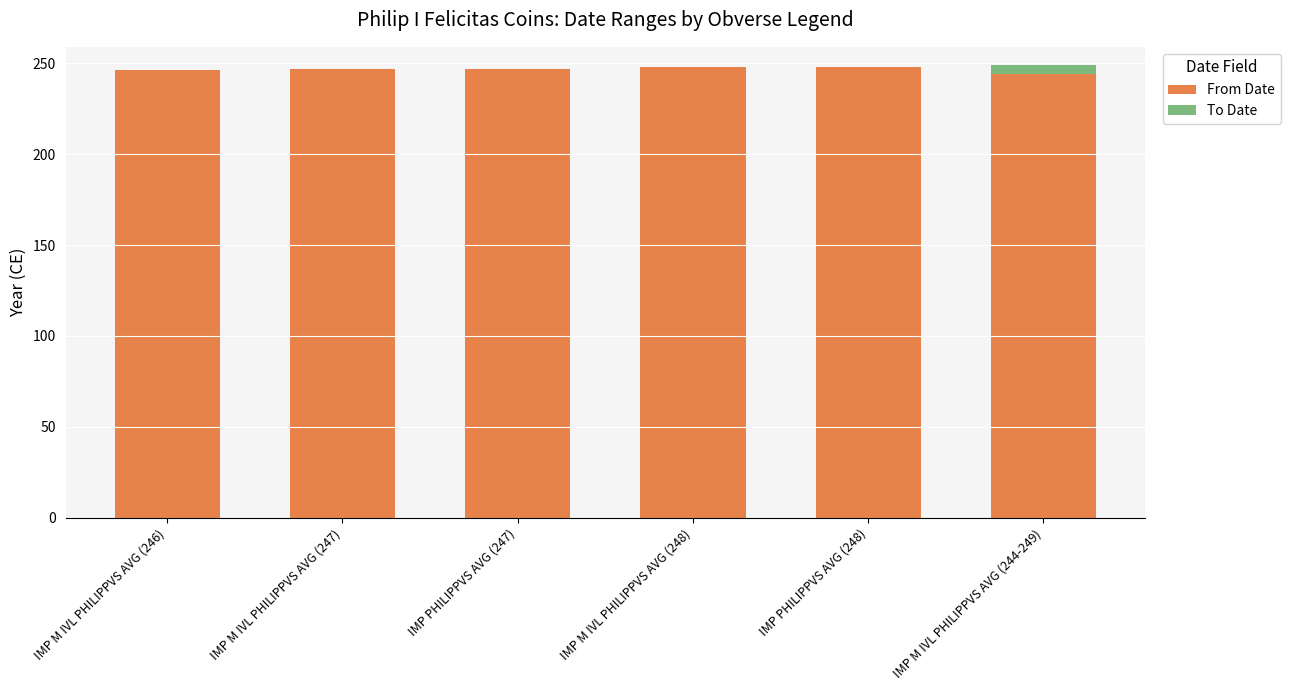

True or false: From Date has a value of 363 at IMP M IVL PHILIPPVS AVG (244-249).

False